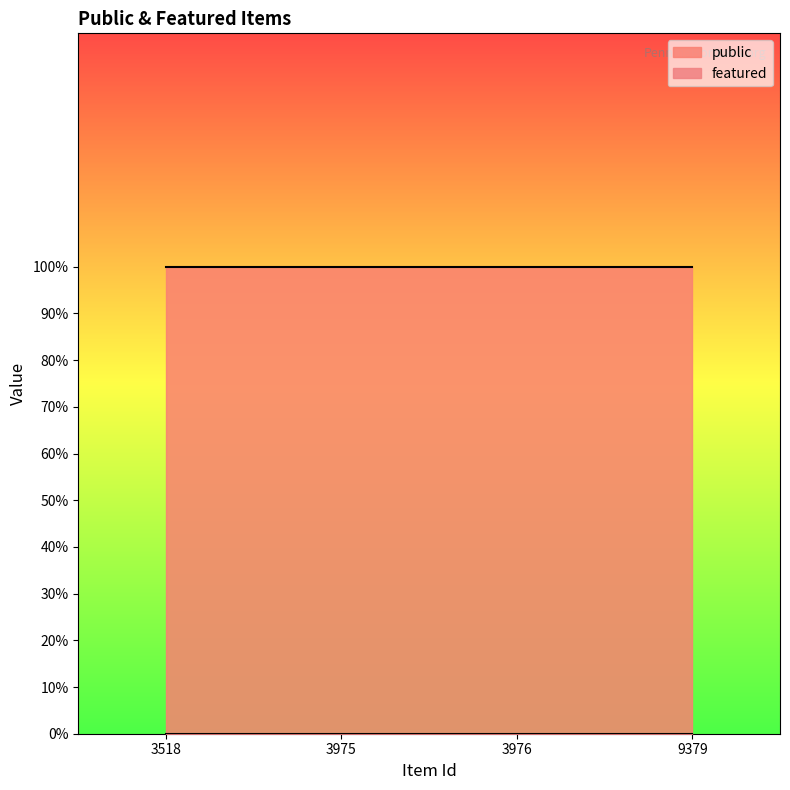

Which series has the largest total across all categories?

public